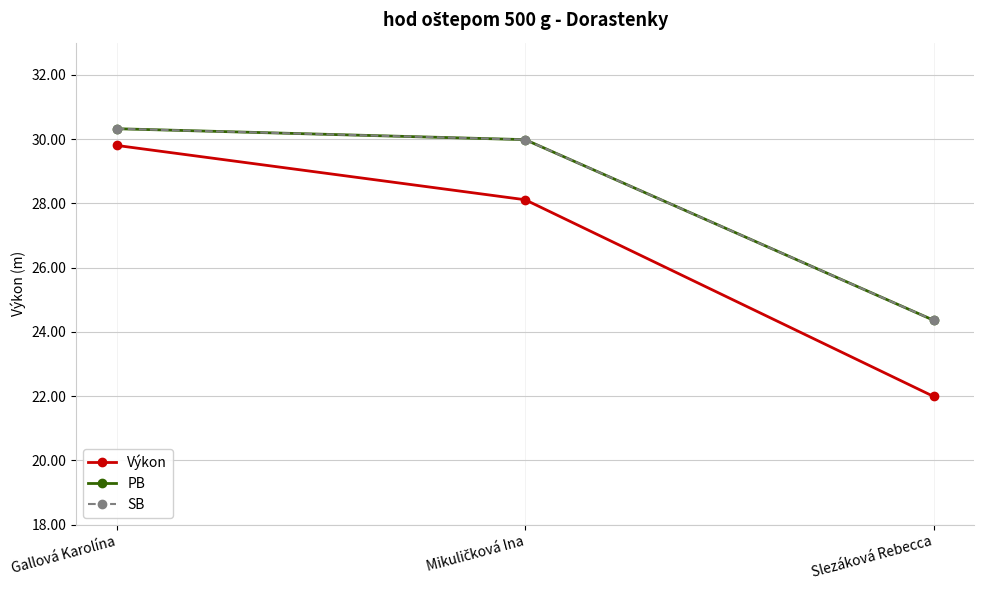

Does the chart have visible grid lines?

Yes